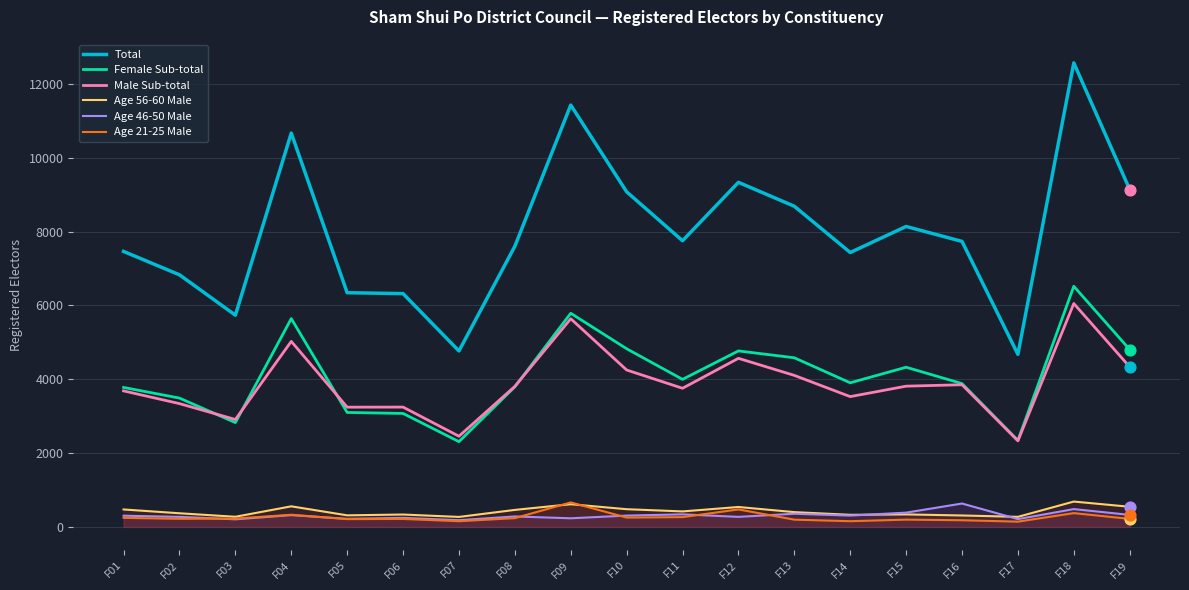

At which category is the sum across all series the highest?

F18